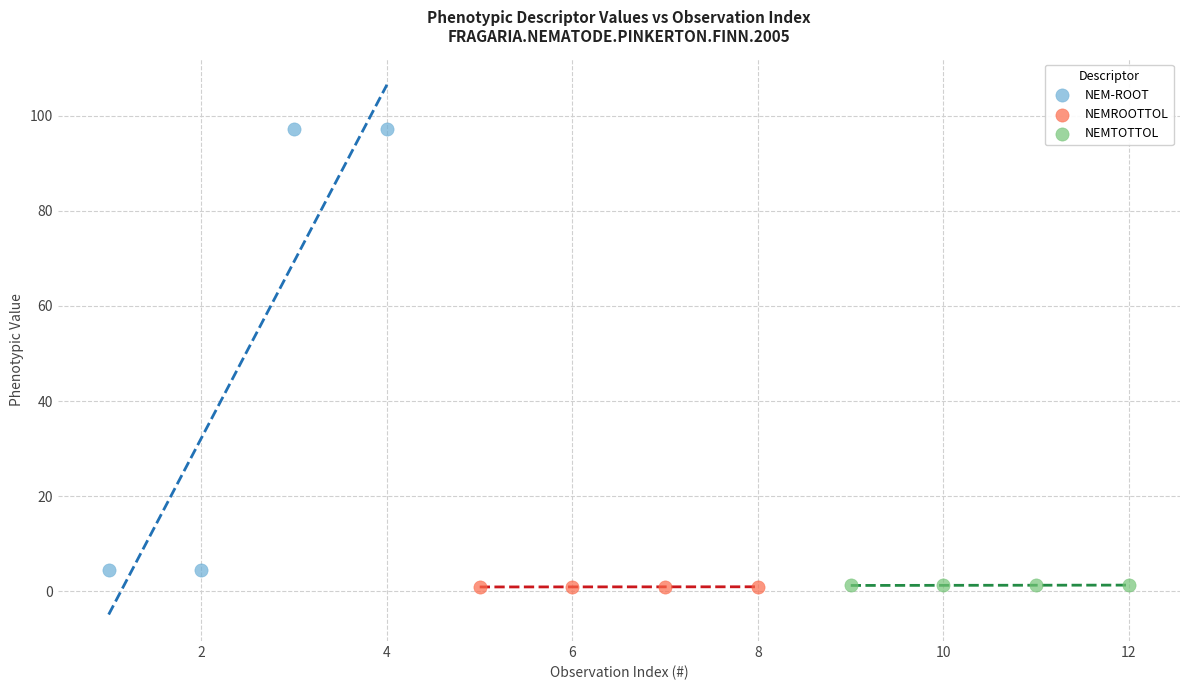

Which series has the largest Y range (max minus min)?

NEM-ROOT